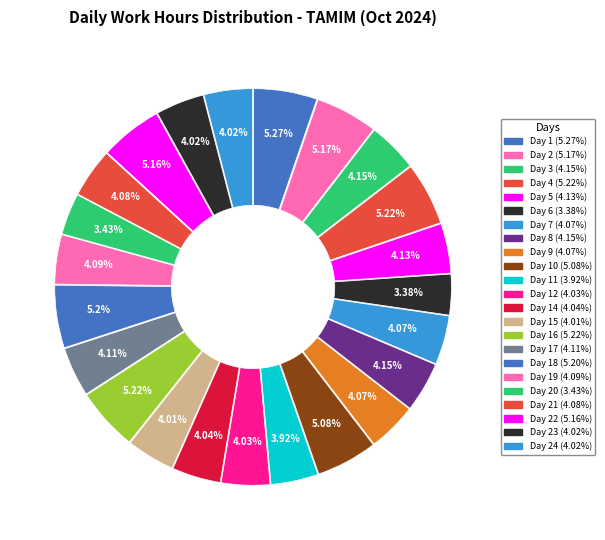

Rank the categories by value from lowest to highest.

Day 6, Day 20, Day 11, Day 15, Day 23, Day 24, Day 12, Day 14, Day 7, Day 9, Day 21, Day 19, Day 17, Day 5, Day 8, Day 3, Day 10, Day 22, Day 2, Day 18, Day 4, Day 16, Day 1